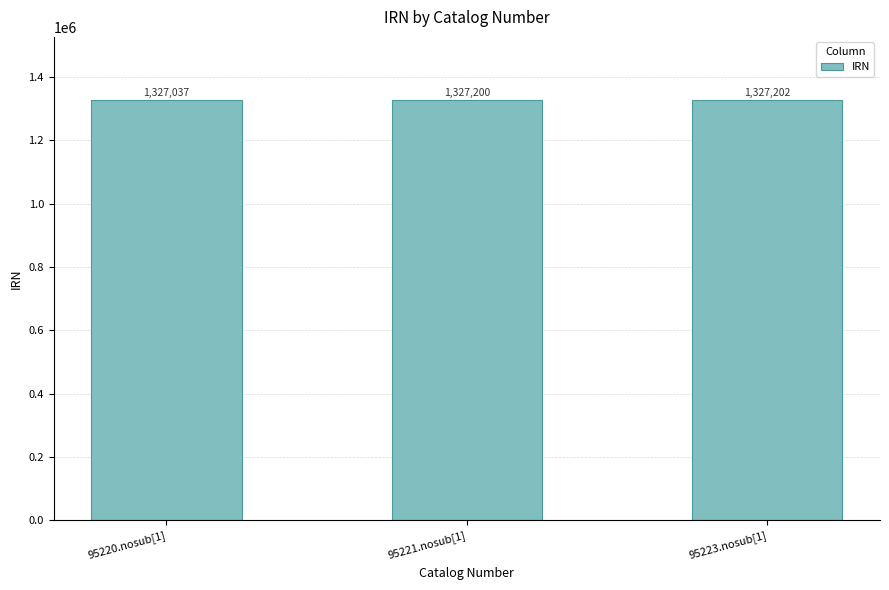

What is the label of the 3rd bar from the right?

95220.nosub[1]